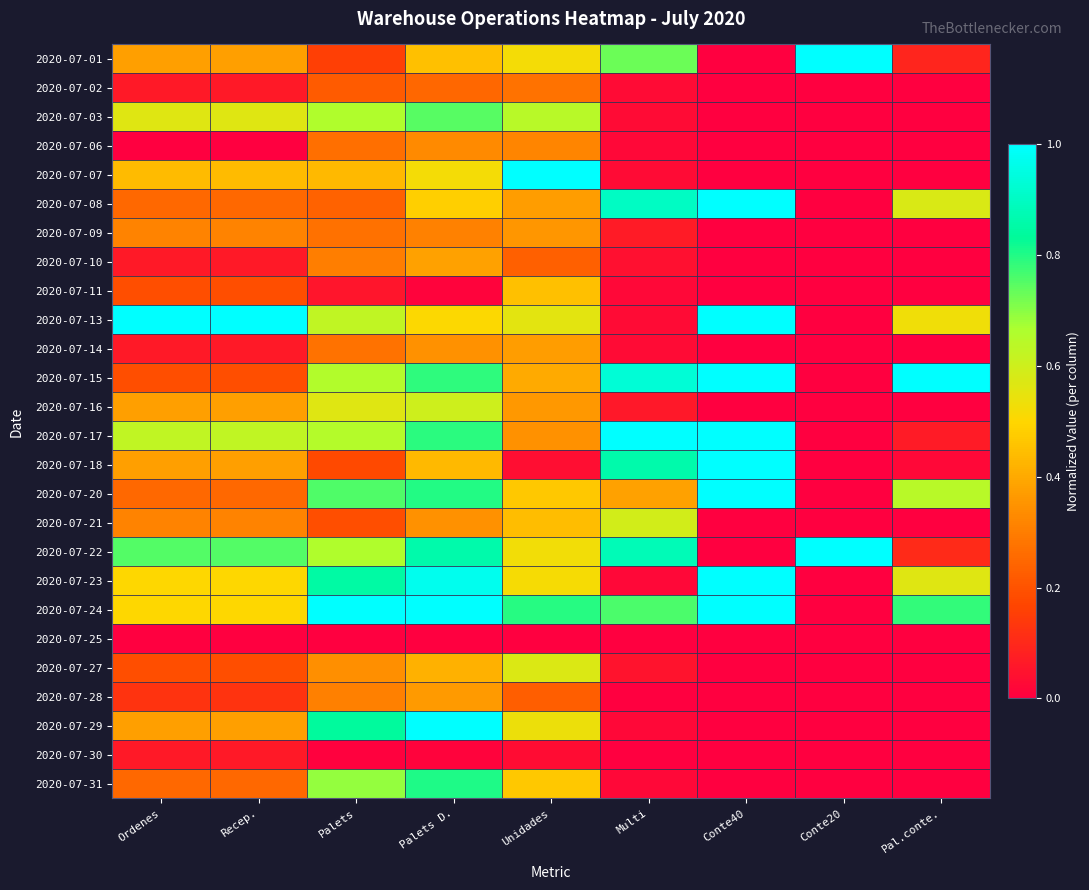

Reading left to right, what are all the values shown in this chart?

2020-07-01: Ordenes=0.4	Recep.=0.4	Palets=0.2	Palets D.=0.5	Unidades=0.5	Multi=0.7	Conte40=0.0	Conte20=1.0	Pal.conte.=0.1
2020-07-02: Ordenes=0.1	Recep.=0.1	Palets=0.2	Palets D.=0.2	Unidades=0.3	Multi=0.0	Conte40=0.0	Conte20=0.0	Pal.conte.=0.0
2020-07-03: Ordenes=0.6	Recep.=0.6	Palets=0.7	Palets D.=0.7	Unidades=0.6	Multi=0.0	Conte40=0.0	Conte20=0.0	Pal.conte.=0.0
2020-07-06: Ordenes=0.0	Recep.=0.0	Palets=0.3	Palets D.=0.3	Unidades=0.3	Multi=0.0	Conte40=0.0	Conte20=0.0	Pal.conte.=0.0
2020-07-07: Ordenes=0.4	Recep.=0.4	Palets=0.4	Palets D.=0.5	Unidades=1.0	Multi=0.0	Conte40=0.0	Conte20=0.0	Pal.conte.=0.0
2020-07-08: Ordenes=0.2	Recep.=0.2	Palets=0.2	Palets D.=0.5	Unidades=0.4	Multi=0.9	Conte40=1.0	Conte20=0.0	Pal.conte.=0.6
2020-07-09: Ordenes=0.3	Recep.=0.3	Palets=0.3	Palets D.=0.3	Unidades=0.4	Multi=0.1	Conte40=0.0	Conte20=0.0	Pal.conte.=0.0
2020-07-10: Ordenes=0.1	Recep.=0.1	Palets=0.3	Palets D.=0.4	Unidades=0.2	Multi=0.0	Conte40=0.0	Conte20=0.0	Pal.conte.=0.0
2020-07-11: Ordenes=0.2	Recep.=0.2	Palets=0.1	Palets D.=0.0	Unidades=0.5	Multi=0.0	Conte40=0.0	Conte20=0.0	Pal.conte.=0.0
2020-07-13: Ordenes=1.0	Recep.=1.0	Palets=0.6	Palets D.=0.5	Unidades=0.6	Multi=0.0	Conte40=1.0	Conte20=0.0	Pal.conte.=0.5
2020-07-14: Ordenes=0.1	Recep.=0.1	Palets=0.3	Palets D.=0.3	Unidades=0.4	Multi=0.0	Conte40=0.0	Conte20=0.0	Pal.conte.=0.0
2020-07-15: Ordenes=0.2	Recep.=0.2	Palets=0.7	Palets D.=0.8	Unidades=0.4	Multi=0.9	Conte40=1.0	Conte20=0.0	Pal.conte.=1.0
2020-07-16: Ordenes=0.4	Recep.=0.4	Palets=0.6	Palets D.=0.6	Unidades=0.4	Multi=0.1	Conte40=0.0	Conte20=0.0	Pal.conte.=0.0
2020-07-17: Ordenes=0.6	Recep.=0.6	Palets=0.7	Palets D.=0.8	Unidades=0.3	Multi=1.0	Conte40=1.0	Conte20=0.0	Pal.conte.=0.1
2020-07-18: Ordenes=0.4	Recep.=0.4	Palets=0.2	Palets D.=0.4	Unidades=0.0	Multi=0.9	Conte40=1.0	Conte20=0.0	Pal.conte.=0.0
2020-07-20: Ordenes=0.2	Recep.=0.2	Palets=0.8	Palets D.=0.8	Unidades=0.5	Multi=0.4	Conte40=1.0	Conte20=0.0	Pal.conte.=0.6
2020-07-21: Ordenes=0.3	Recep.=0.3	Palets=0.2	Palets D.=0.3	Unidades=0.4	Multi=0.6	Conte40=0.0	Conte20=0.0	Pal.conte.=0.0
2020-07-22: Ordenes=0.8	Recep.=0.8	Palets=0.7	Palets D.=0.9	Unidades=0.5	Multi=0.9	Conte40=0.0	Conte20=1.0	Pal.conte.=0.1
2020-07-23: Ordenes=0.5	Recep.=0.5	Palets=0.8	Palets D.=1.0	Unidades=0.5	Multi=0.0	Conte40=1.0	Conte20=0.0	Pal.conte.=0.6
2020-07-24: Ordenes=0.5	Recep.=0.5	Palets=1.0	Palets D.=1.0	Unidades=0.8	Multi=0.8	Conte40=1.0	Conte20=0.0	Pal.conte.=0.8
2020-07-25: Ordenes=0.0	Recep.=0.0	Palets=0.0	Palets D.=0.0	Unidades=0.0	Multi=0.0	Conte40=0.0	Conte20=0.0	Pal.conte.=0.0
2020-07-27: Ordenes=0.2	Recep.=0.2	Palets=0.3	Palets D.=0.4	Unidades=0.6	Multi=0.1	Conte40=0.0	Conte20=0.0	Pal.conte.=0.0
2020-07-28: Ordenes=0.1	Recep.=0.1	Palets=0.3	Palets D.=0.4	Unidades=0.2	Multi=0.0	Conte40=0.0	Conte20=0.0	Pal.conte.=0.0
2020-07-29: Ordenes=0.4	Recep.=0.4	Palets=0.8	Palets D.=1.0	Unidades=0.5	Multi=0.0	Conte40=0.0	Conte20=0.0	Pal.conte.=0.0
2020-07-30: Ordenes=0.1	Recep.=0.1	Palets=0.0	Palets D.=0.0	Unidades=0.0	Multi=0.0	Conte40=0.0	Conte20=0.0	Pal.conte.=0.0
2020-07-31: Ordenes=0.2	Recep.=0.2	Palets=0.7	Palets D.=0.8	Unidades=0.5	Multi=0.0	Conte40=0.0	Conte20=0.0	Pal.conte.=0.0